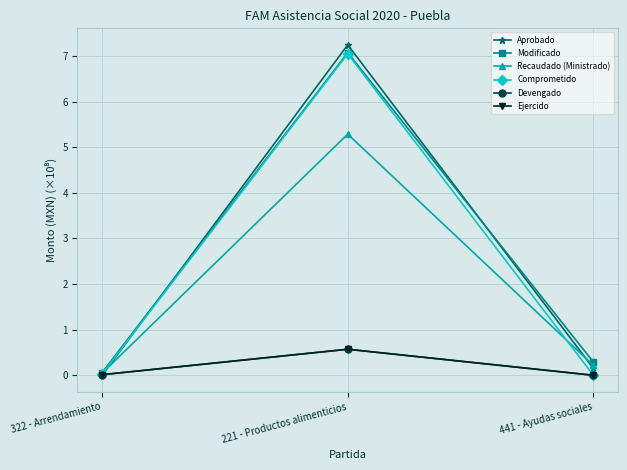

Is this an area chart (filled region under the line)?

No